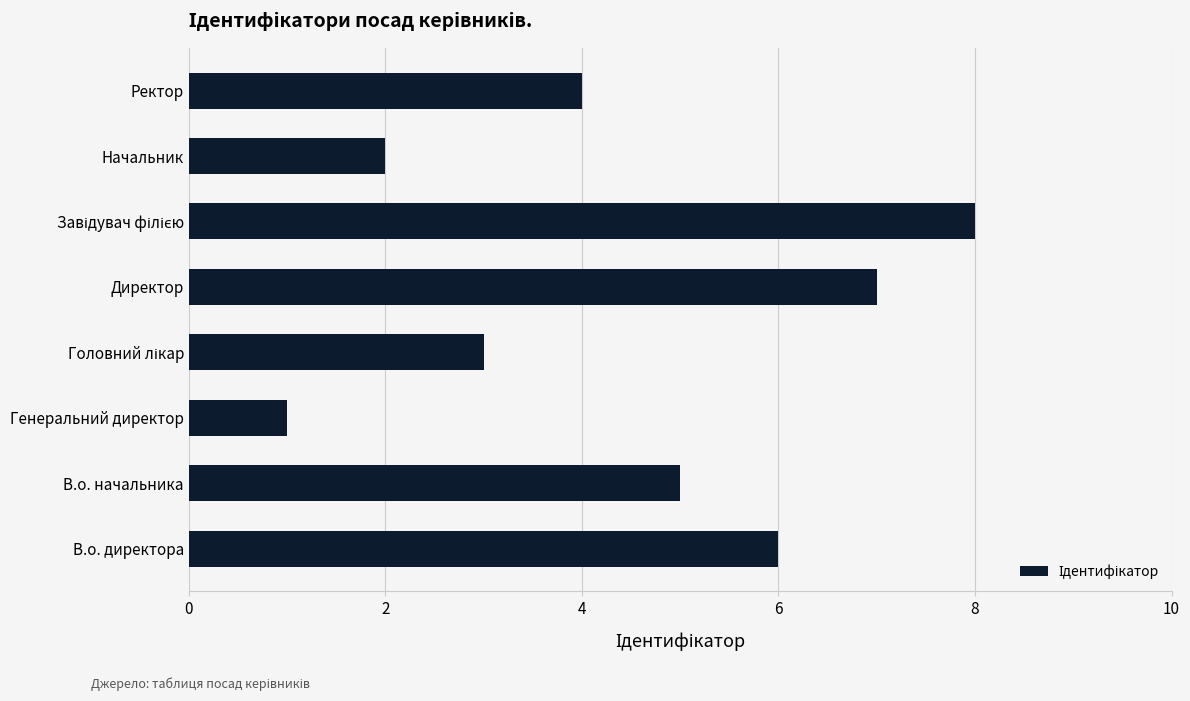

What is the difference between the maximum and second lowest values?

6